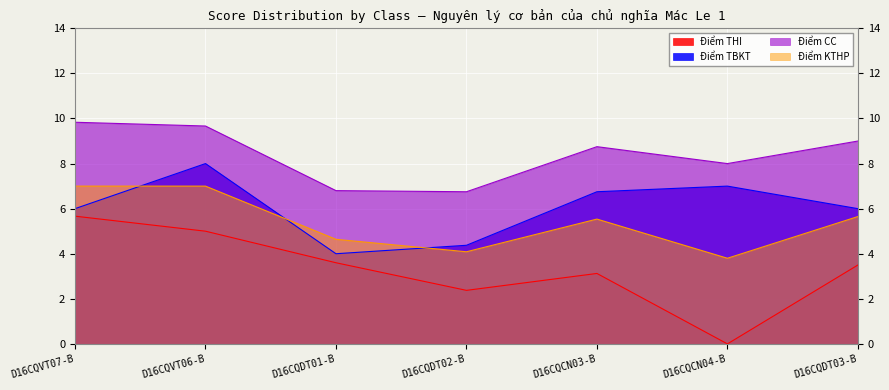

The value of Điểm KTHP at D16CQVT07-B is 10.3. True or false?

False